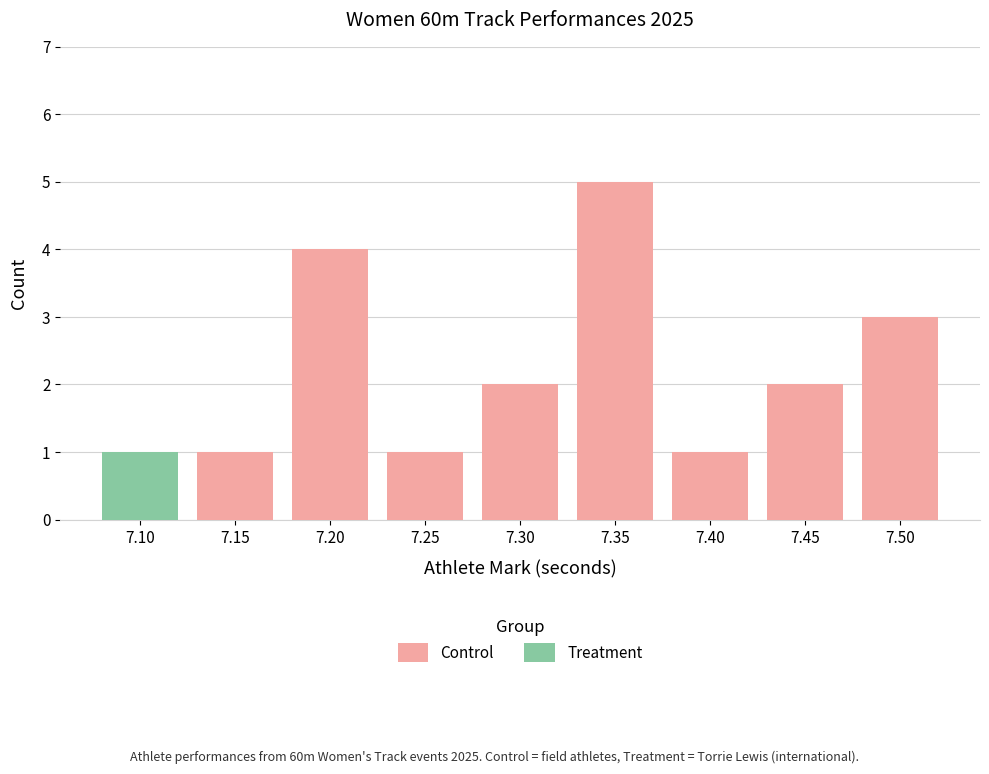

The Control series shows 0 at 7.10. True or false?

True